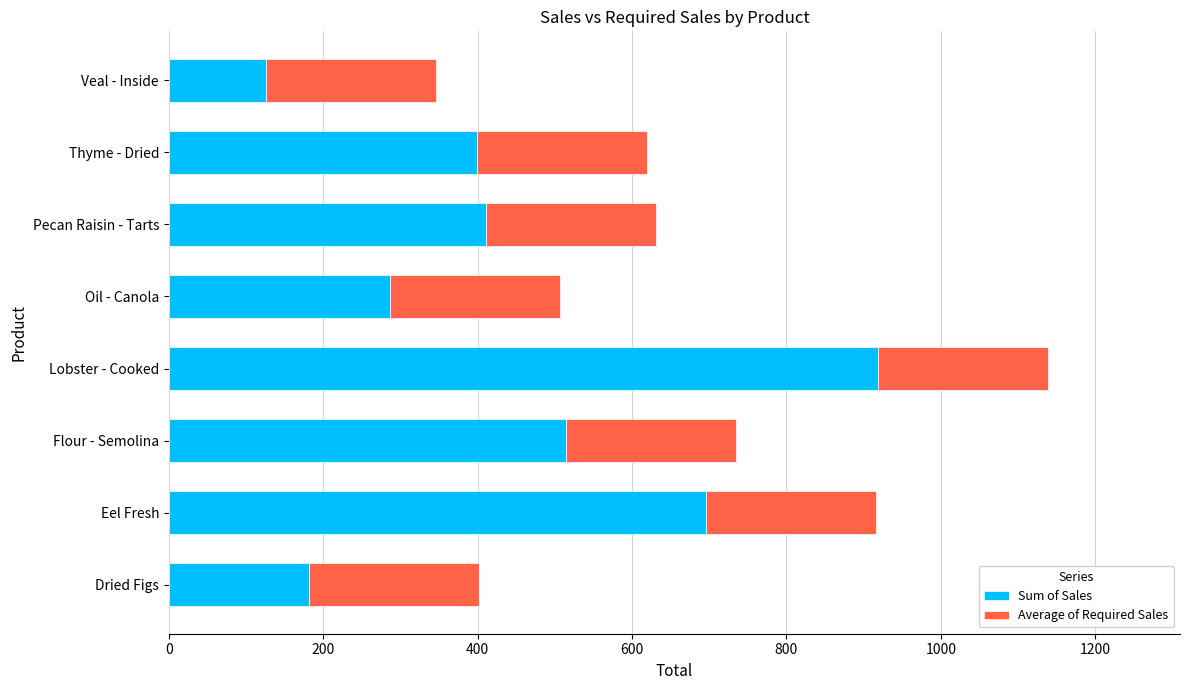

At which category is the sum across all series the highest?

Lobster - Cooked